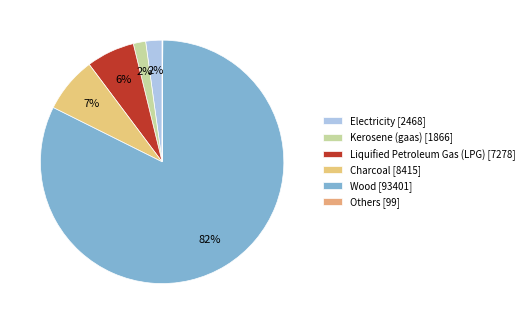

The Charcoal slice represents 7% of the pie. True or false?

True